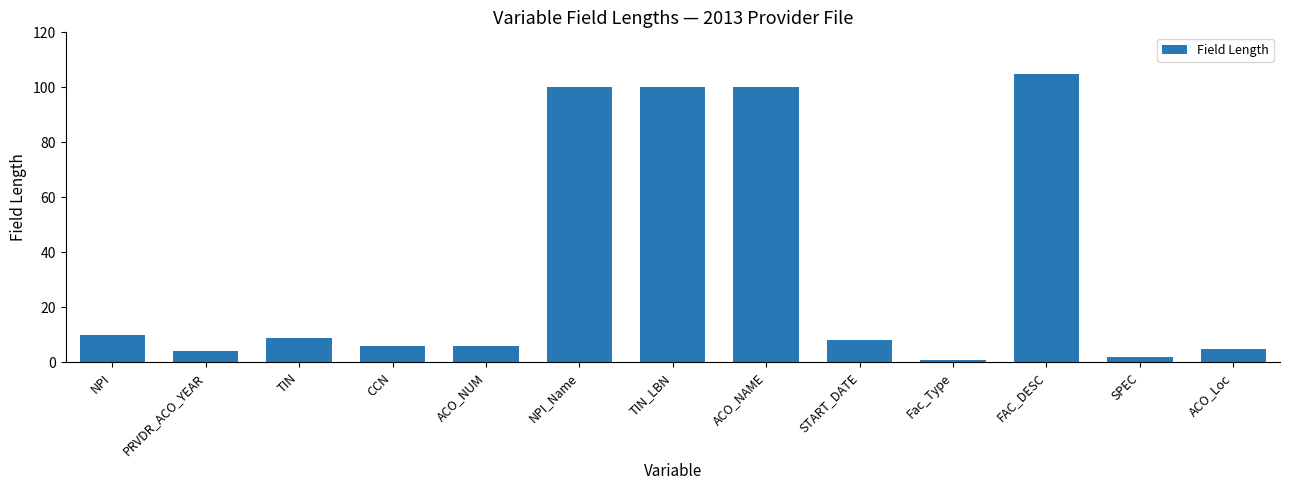

Approximately how many times larger is the value at ACO_NAME compared to TIN?

11.1